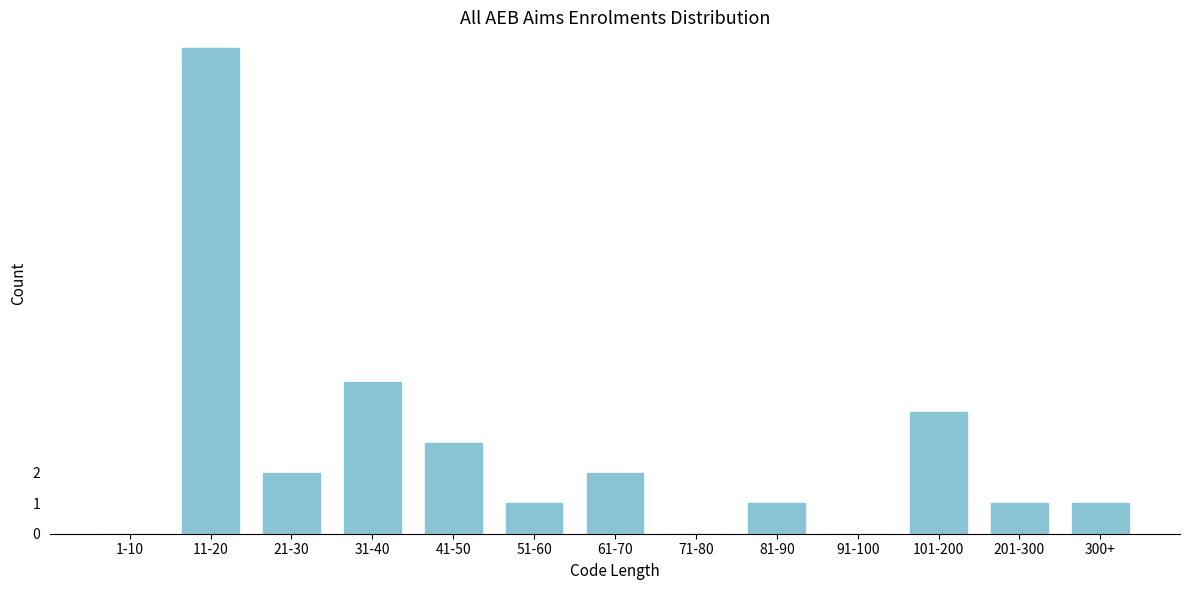

Reading left to right, list all the values displayed in this chart.

1-10=0	11-20=16	21-30=2	31-40=5	41-50=3	51-60=1	61-70=2	71-80=0	81-90=1	91-100=0	101-200=4	201-300=1	300+=1